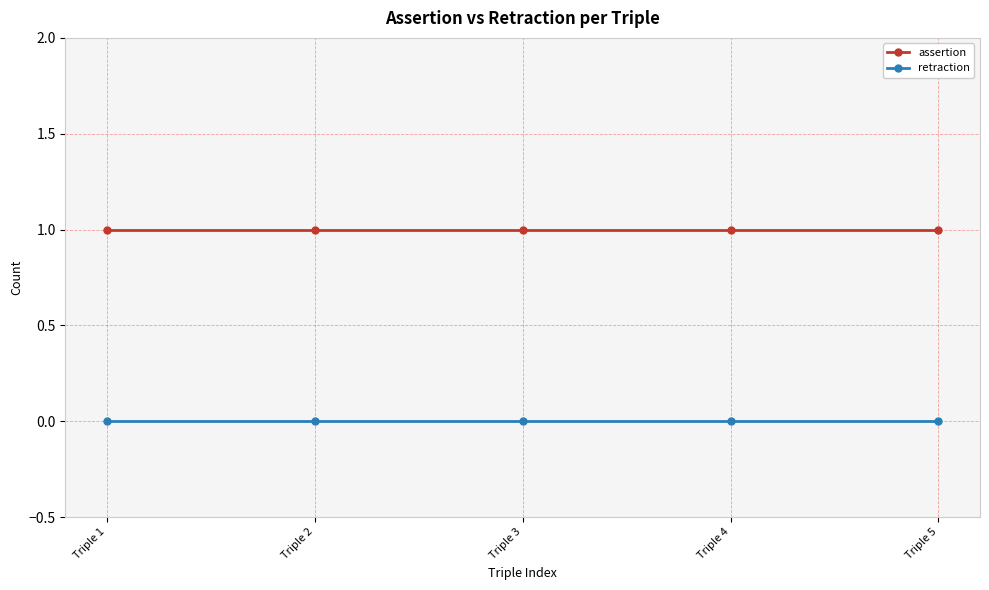

Reading left to right, what are all the values shown in this chart?

assertion: Triple 1=1	Triple 2=1	Triple 3=1	Triple 4=1	Triple 5=1
retraction: Triple 1=0	Triple 2=0	Triple 3=0	Triple 4=0	Triple 5=0